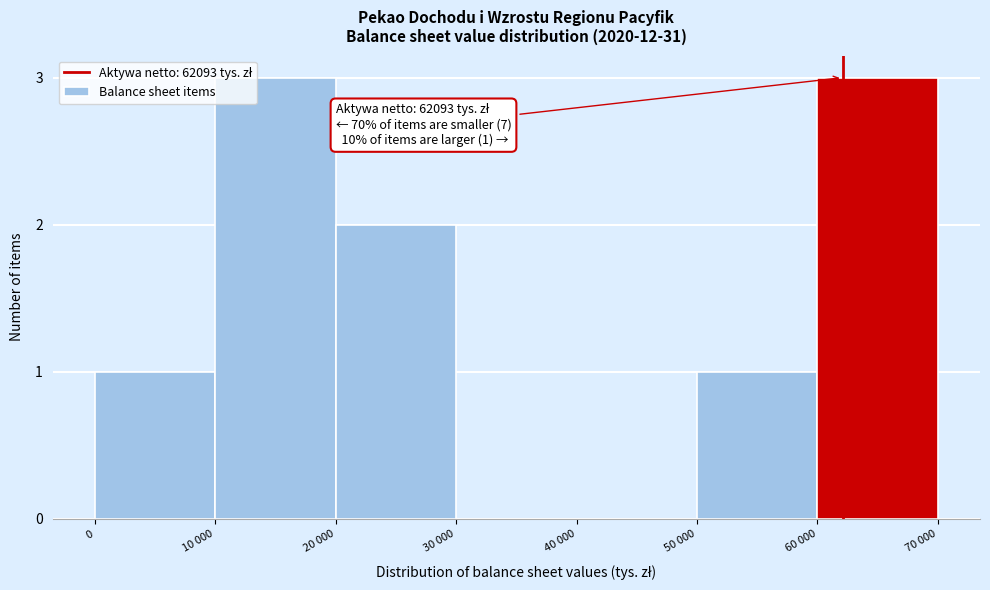

Reading right to left, list all the values displayed in this chart.

60 000=3	50 000=1	40 000=0	30 000=0	20 000=2	10 000=3	0=1